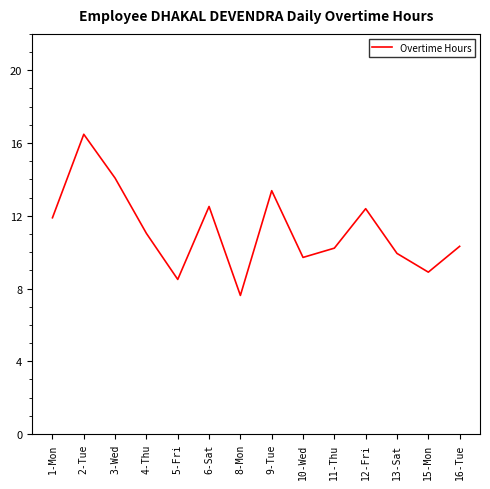

Does the chart have visible grid lines?

No